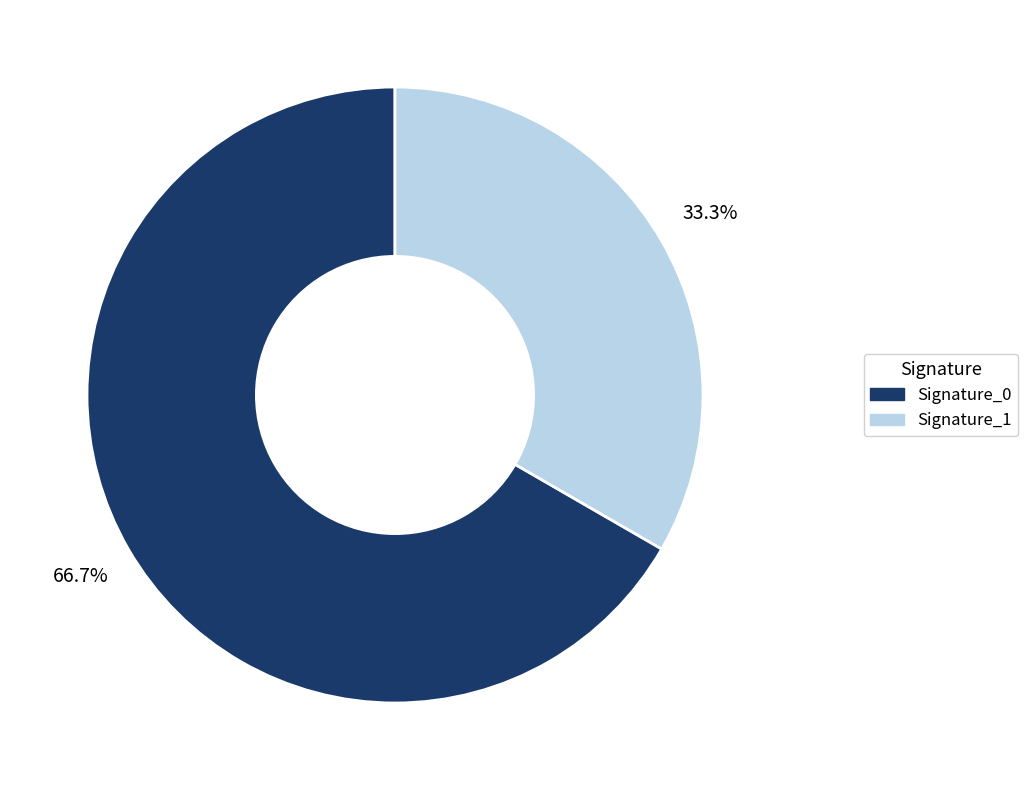

Does any single category account for the majority?

Yes